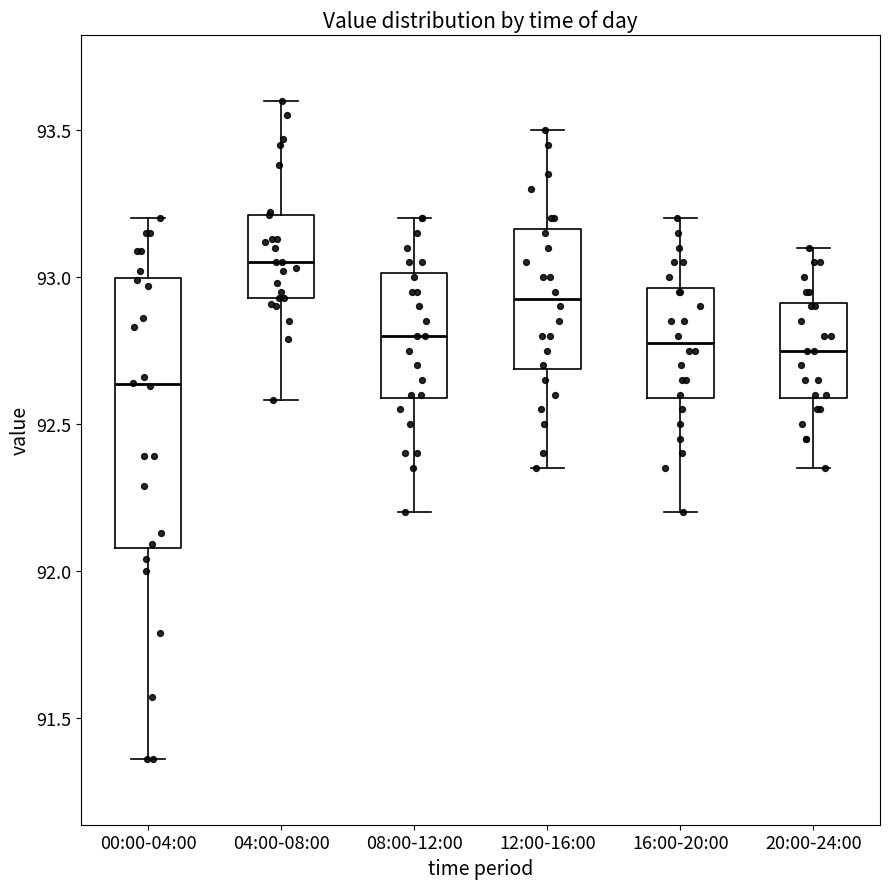

Where does the upper whisker of the box for 08:00-12:00 end on the y-axis? The values are not printed on the chart, so give them approximately, as read against the axis.

93.20